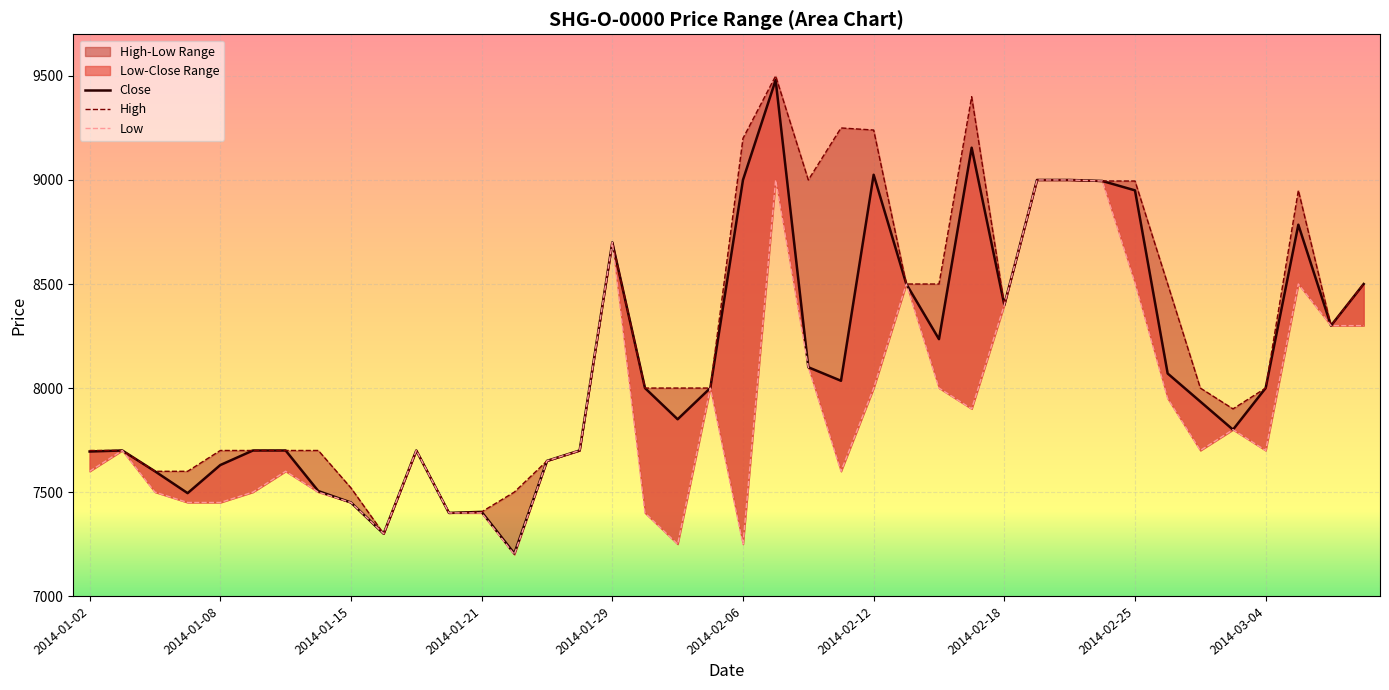

True or false: High and Low intersect in this chart.

False